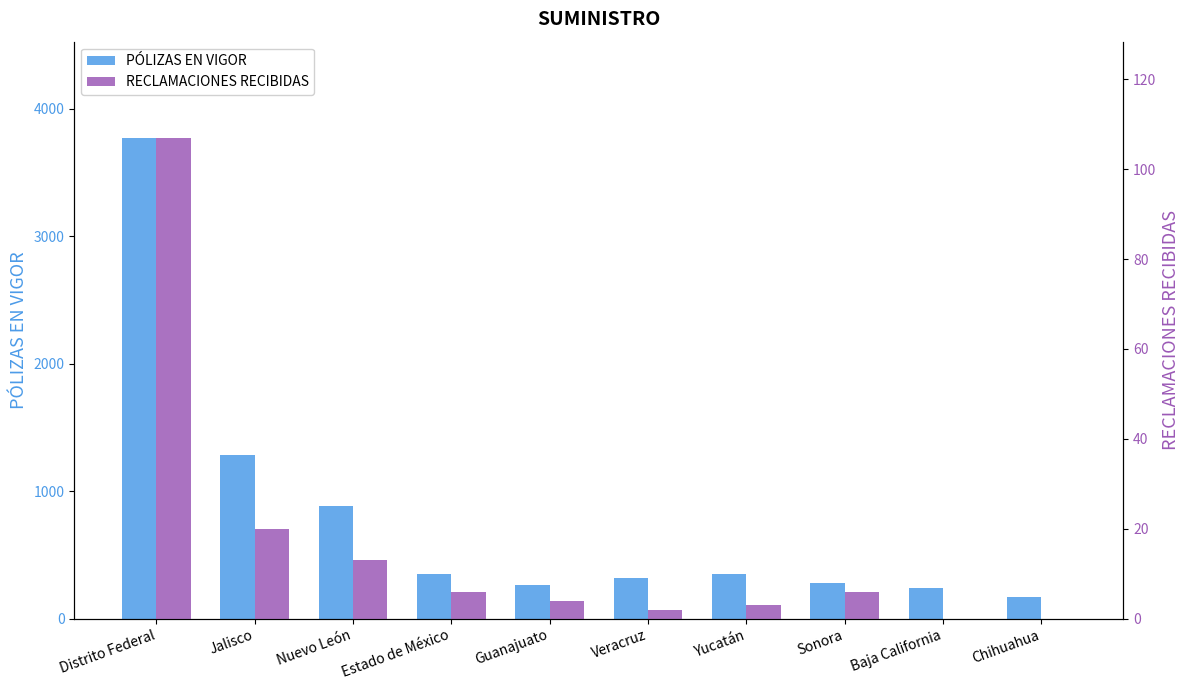

What is the difference between the maximum and second lowest values in the RECLAMACIONES RECIBIDAS series?

107